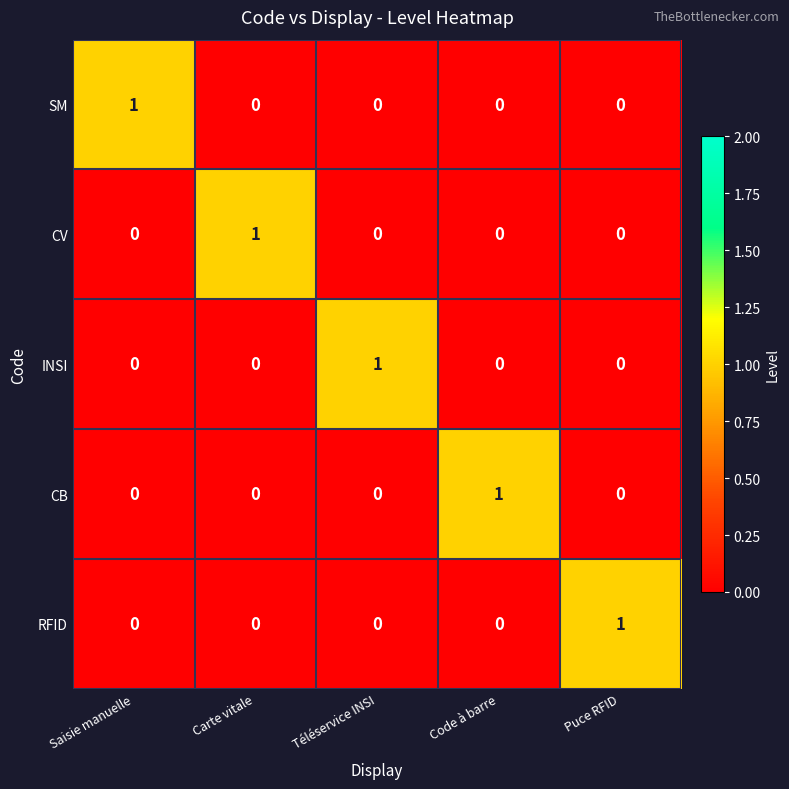

How many CV values are between 0 and 1?

5